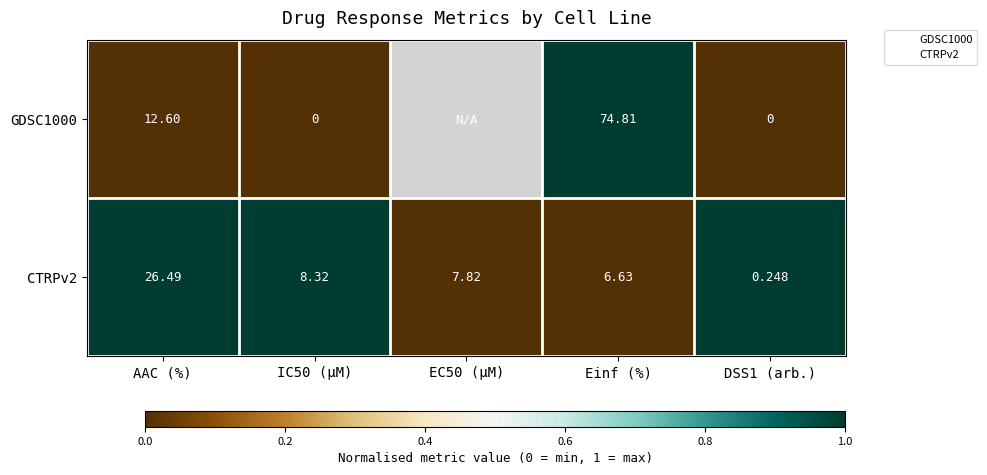

True or false: CTRPv2 has a value of 1.0 at IC50 (µM).

True